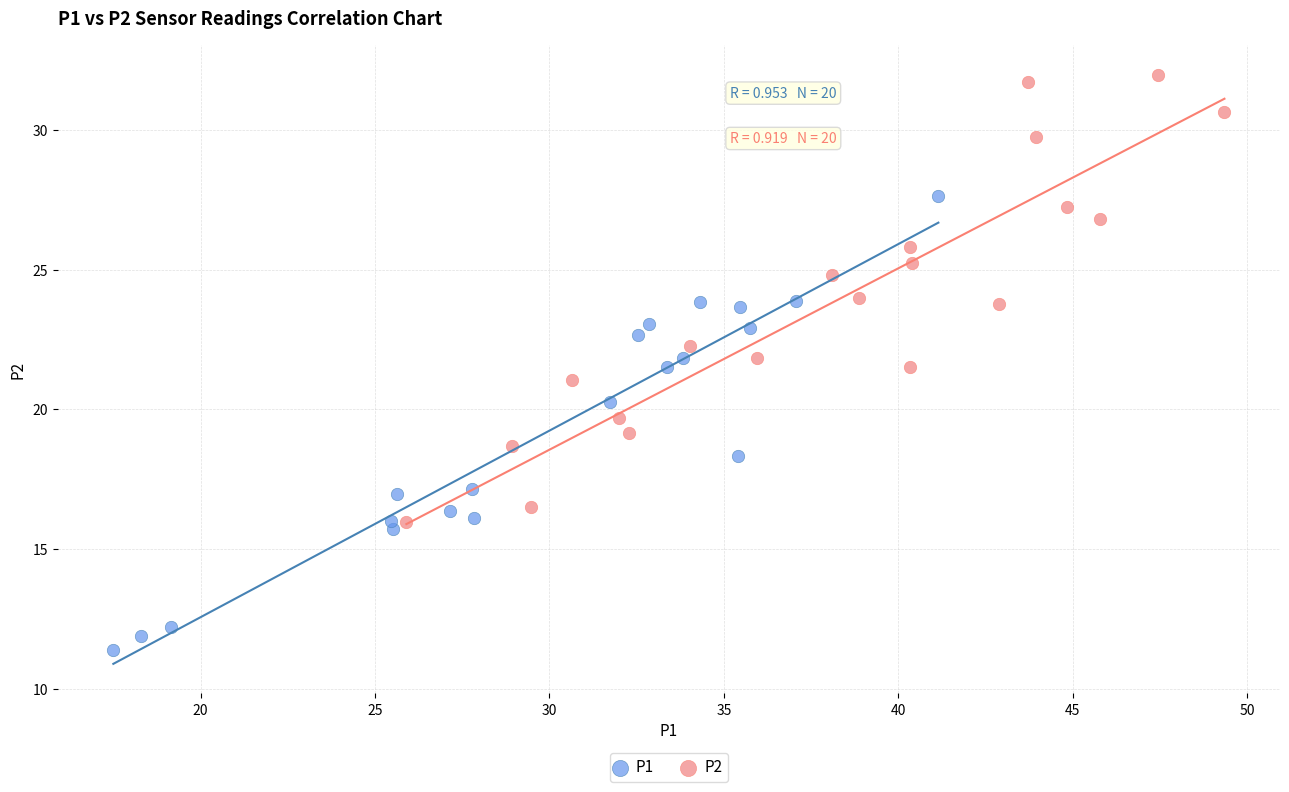

Which series reaches the minimum Y coordinate?

P1